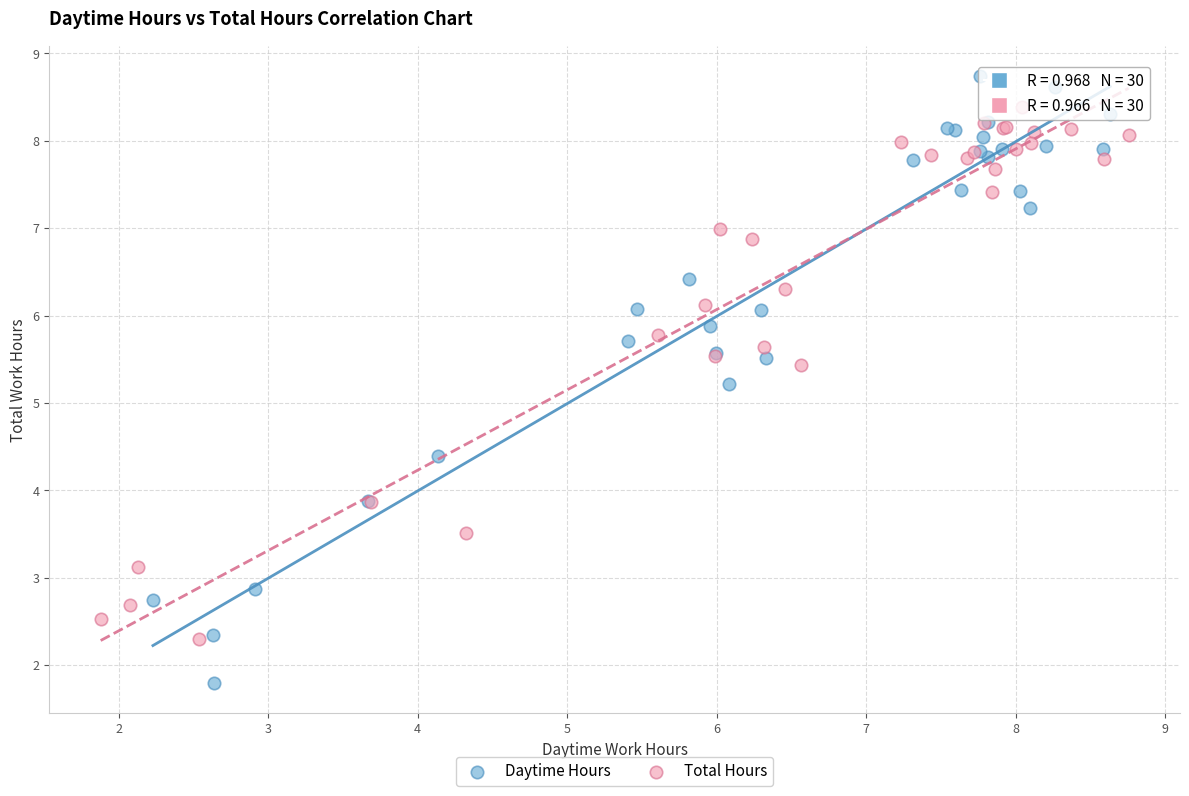

Which series reaches the minimum Y coordinate?

Daytime Hours